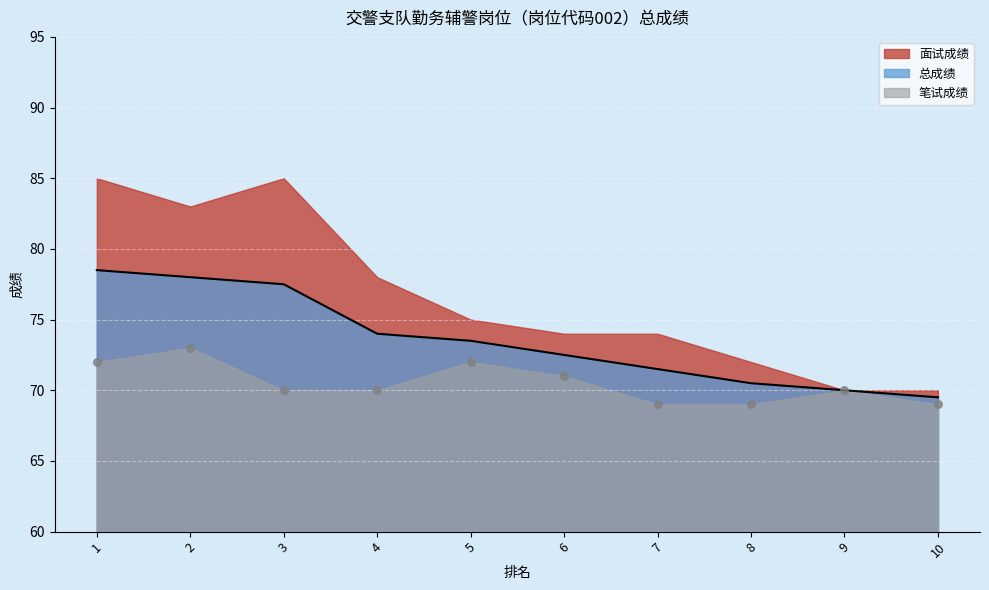

True or false: 总成绩 has a value of 50.1 at 6.

False